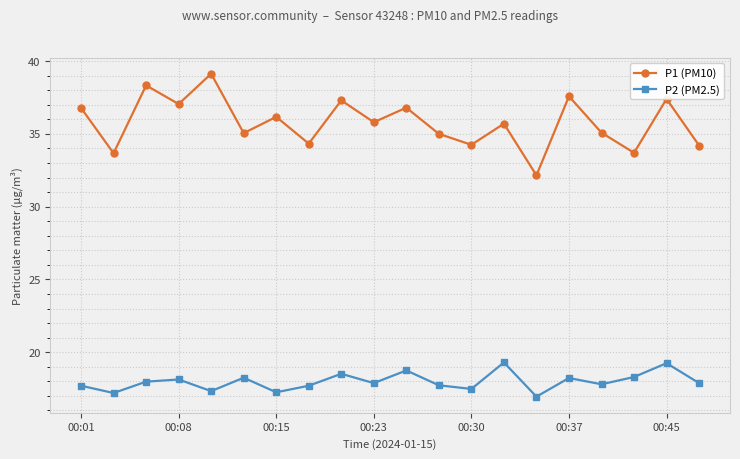

Does the chart display data point markers on the line(s)?

Yes